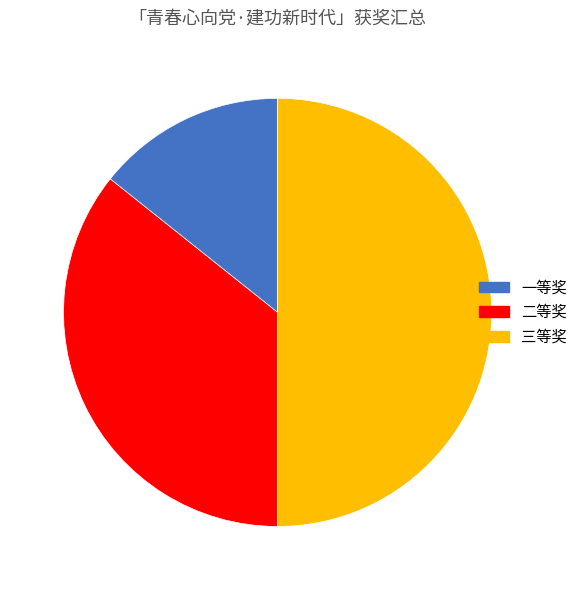

Rank the categories by value from highest to lowest.

三等奖, 二等奖, 一等奖